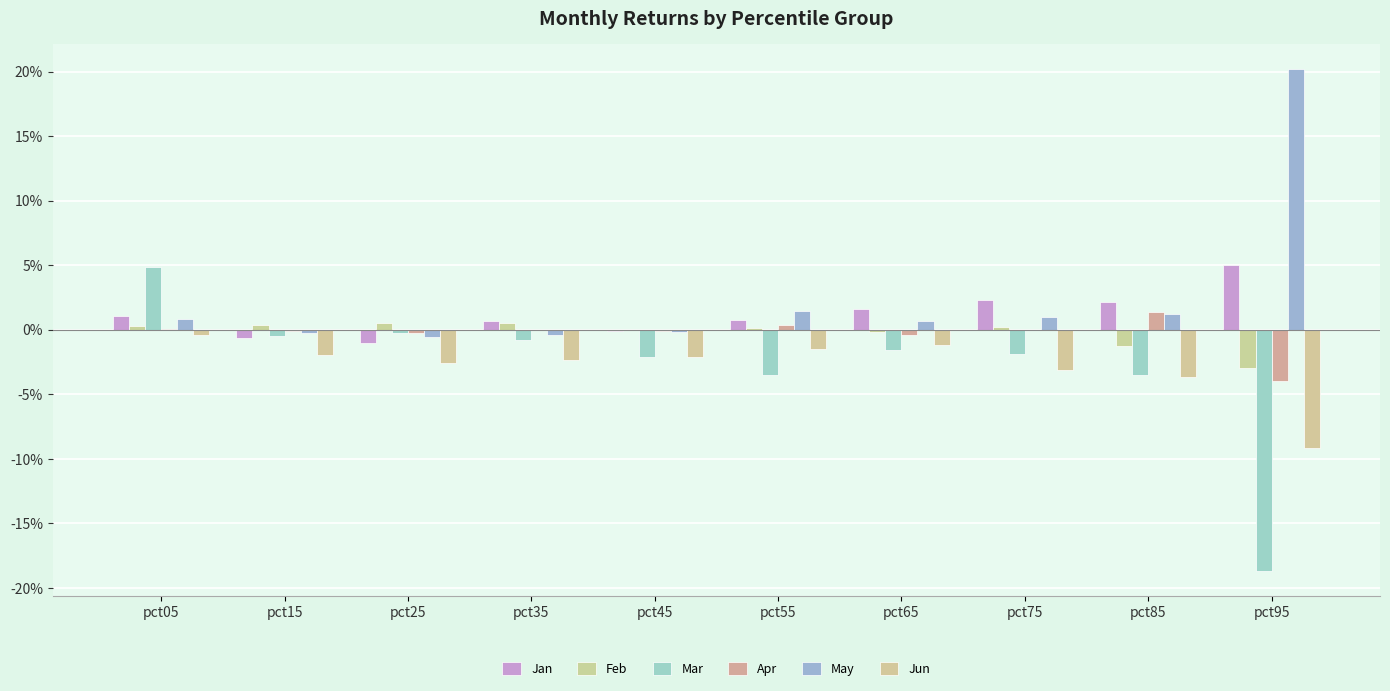

What is the difference between the maximum and minimum values in the Apr series?

0.1